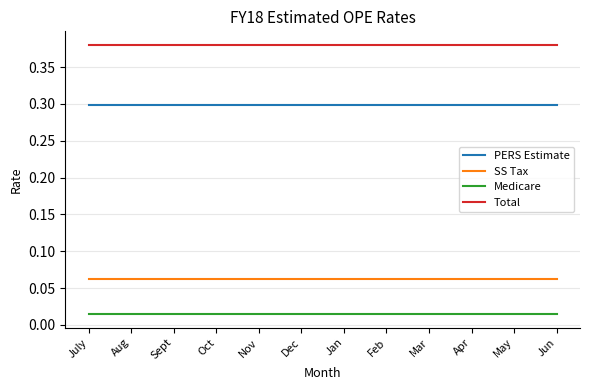

The Total series shows 0.6 at Jan. True or false?

False